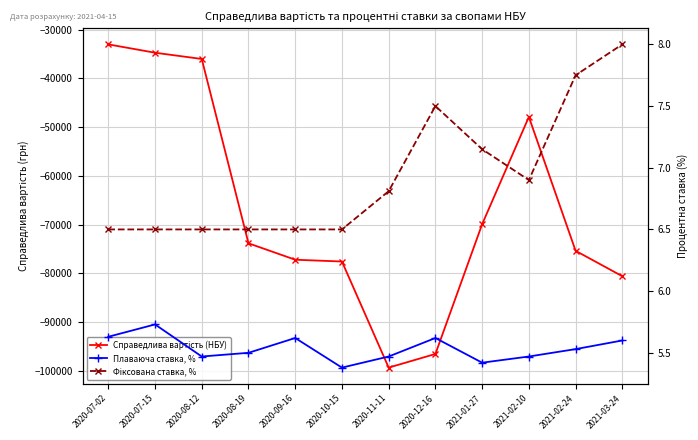

How many lines are shown in the chart?

3